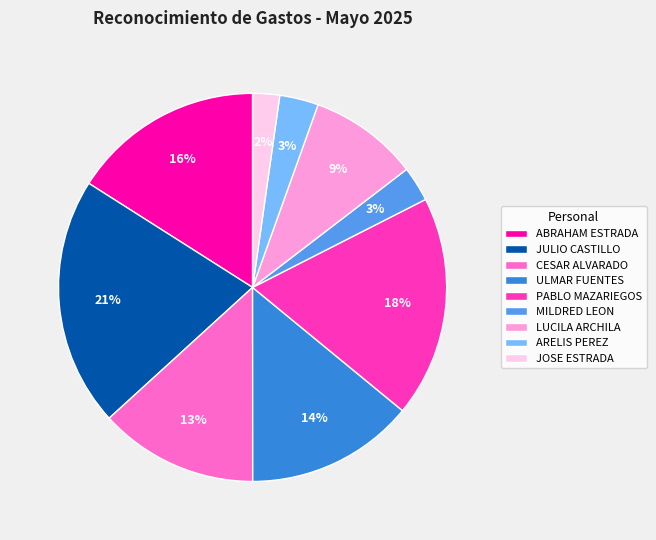

Which has a higher value, JULIO CASTILLO or JOSE ESTRADA?

JULIO CASTILLO